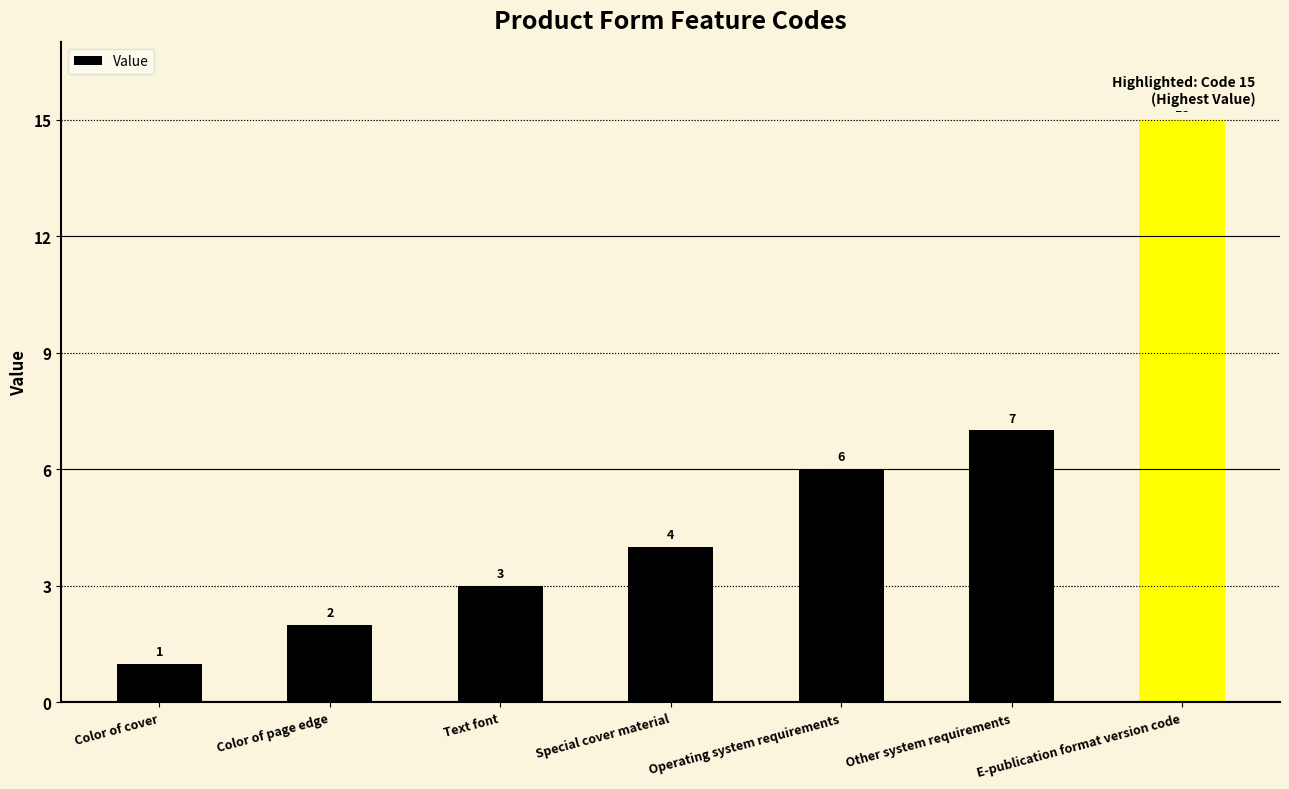

List the labels in order of value, largest first.

E-publication format version code, Other system requirements, Operating system requirements, Special cover material, Text font, Color of page edge, Color of cover